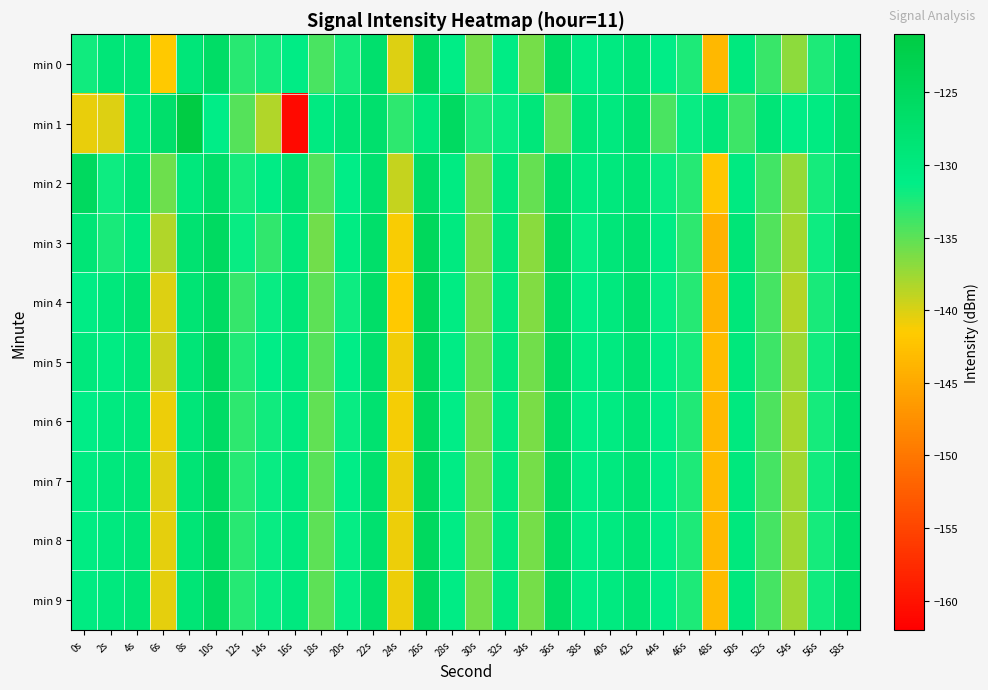

Which label corresponds to the smallest value in the chart?

16s